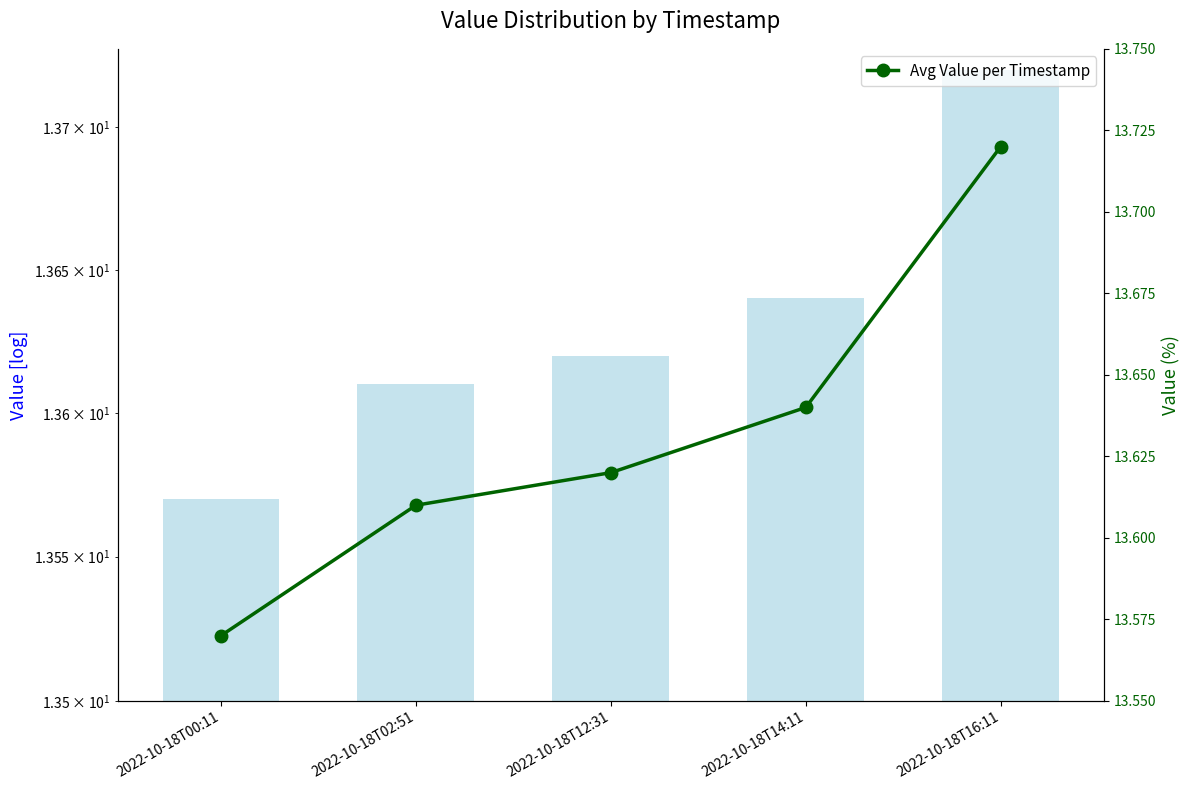

At which label does value reach its minimum?

2022-10-18T00:11